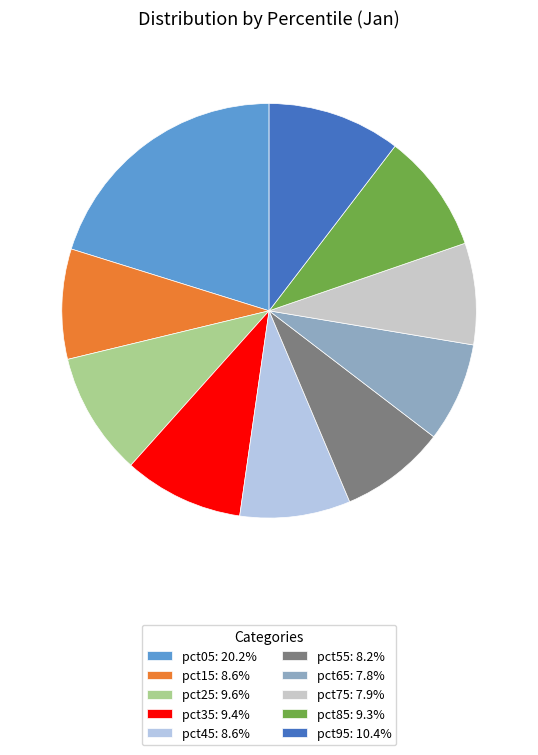

Count the number of slices in the pie.

10